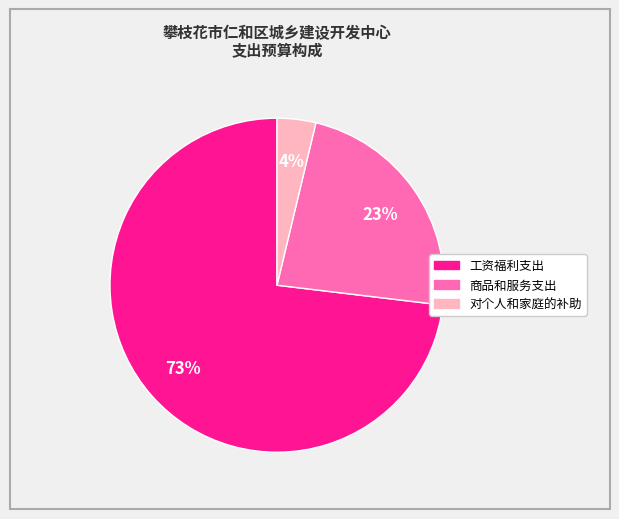

To the nearest percent, what portion does 工资福利支出 represent?

73%